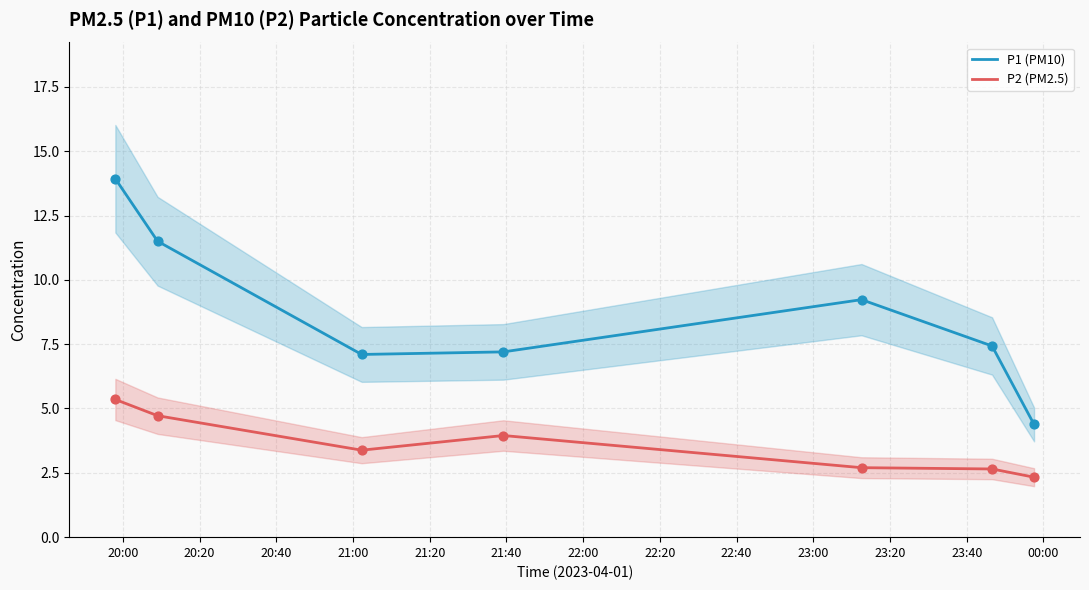

True or false: P1 (PM10) and P2 (PM2.5) intersect in this chart.

False